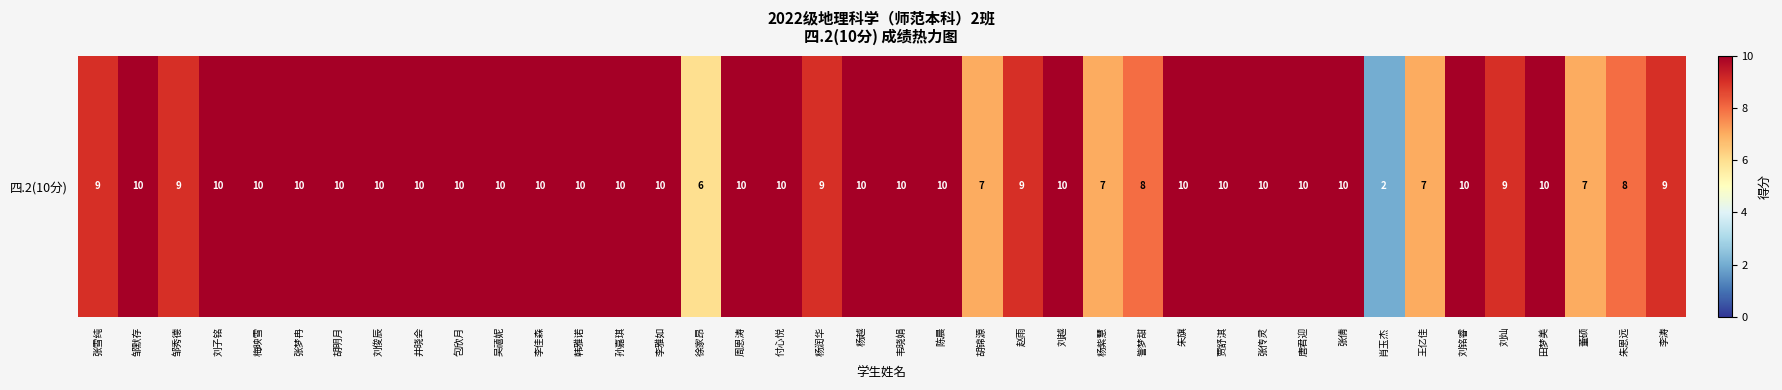

What is the difference between the maximum and minimum values?

8